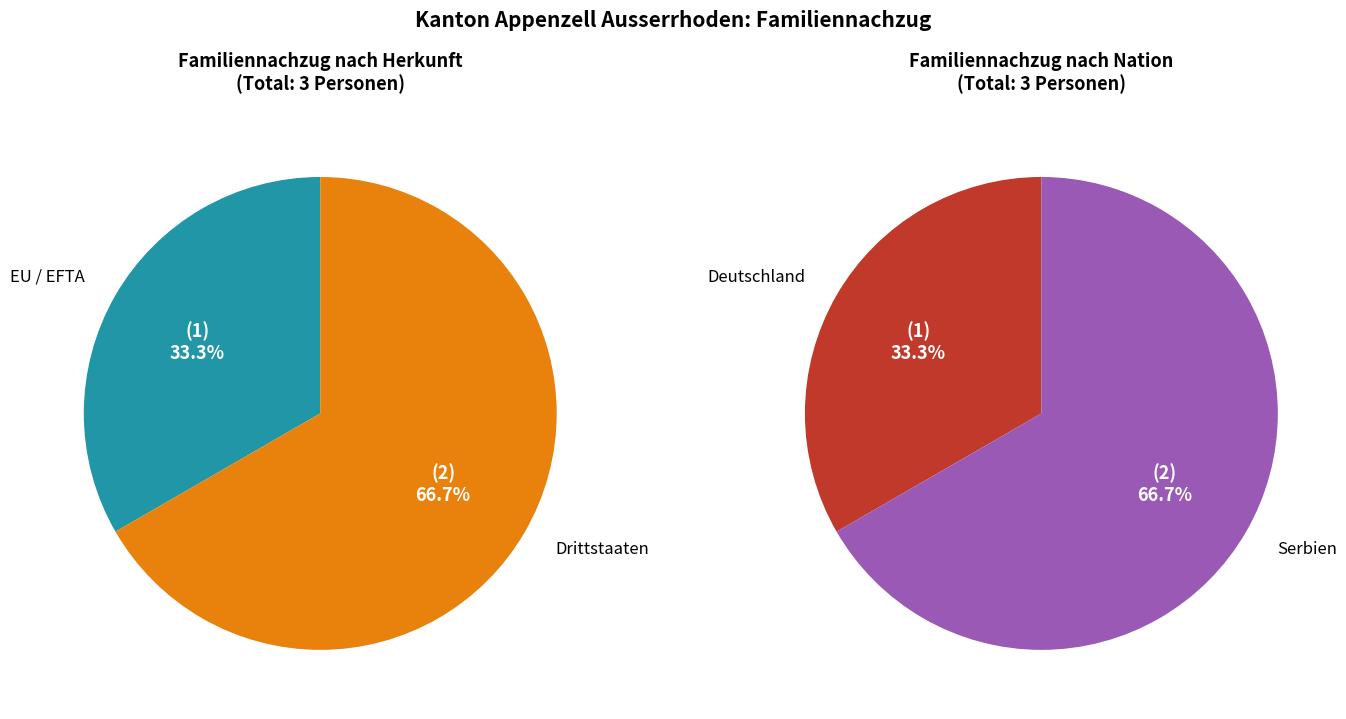

True or false: Serbien accounts for 67% of the total.

True